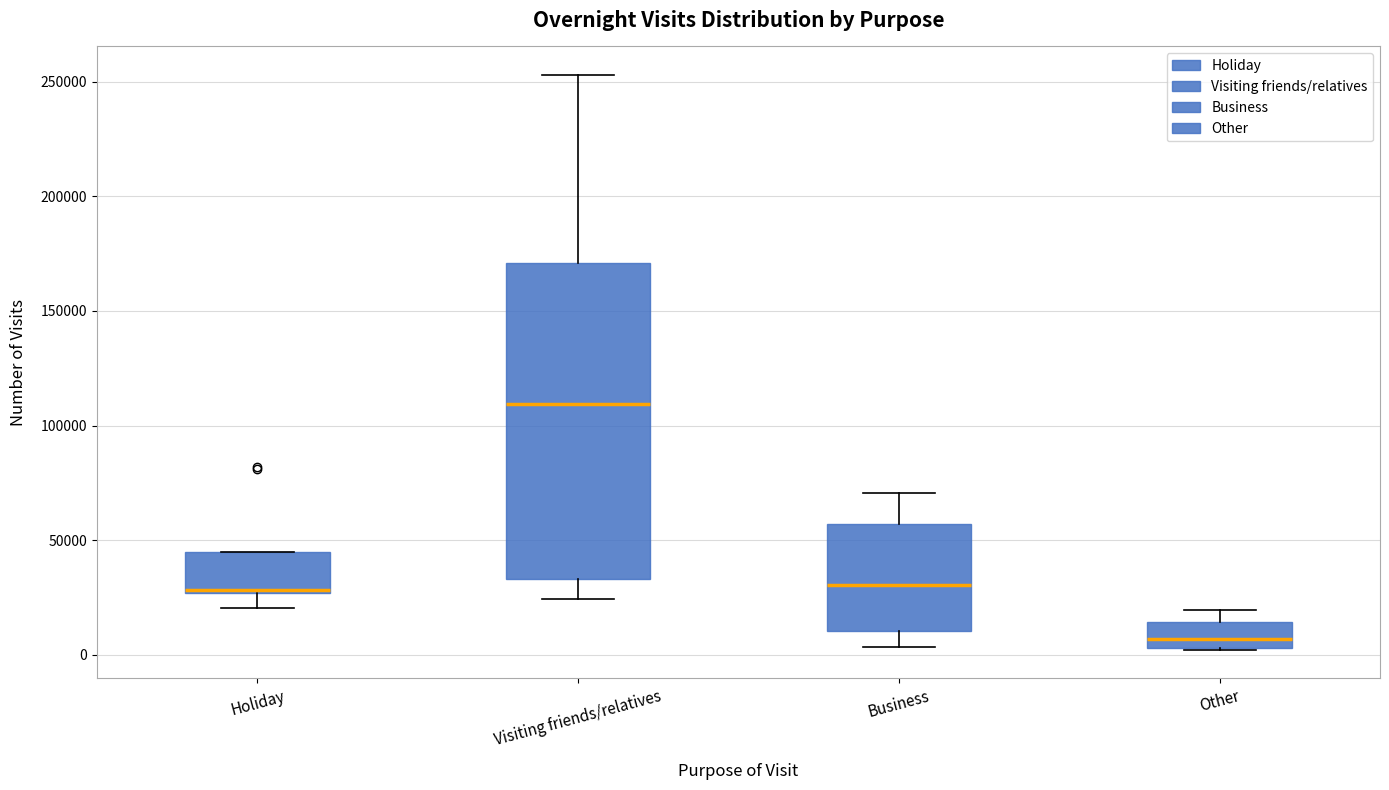

Where is the upper edge of the box for Other on the y-axis? The values are not printed on the chart, so give them approximately, as read against the axis.

15000